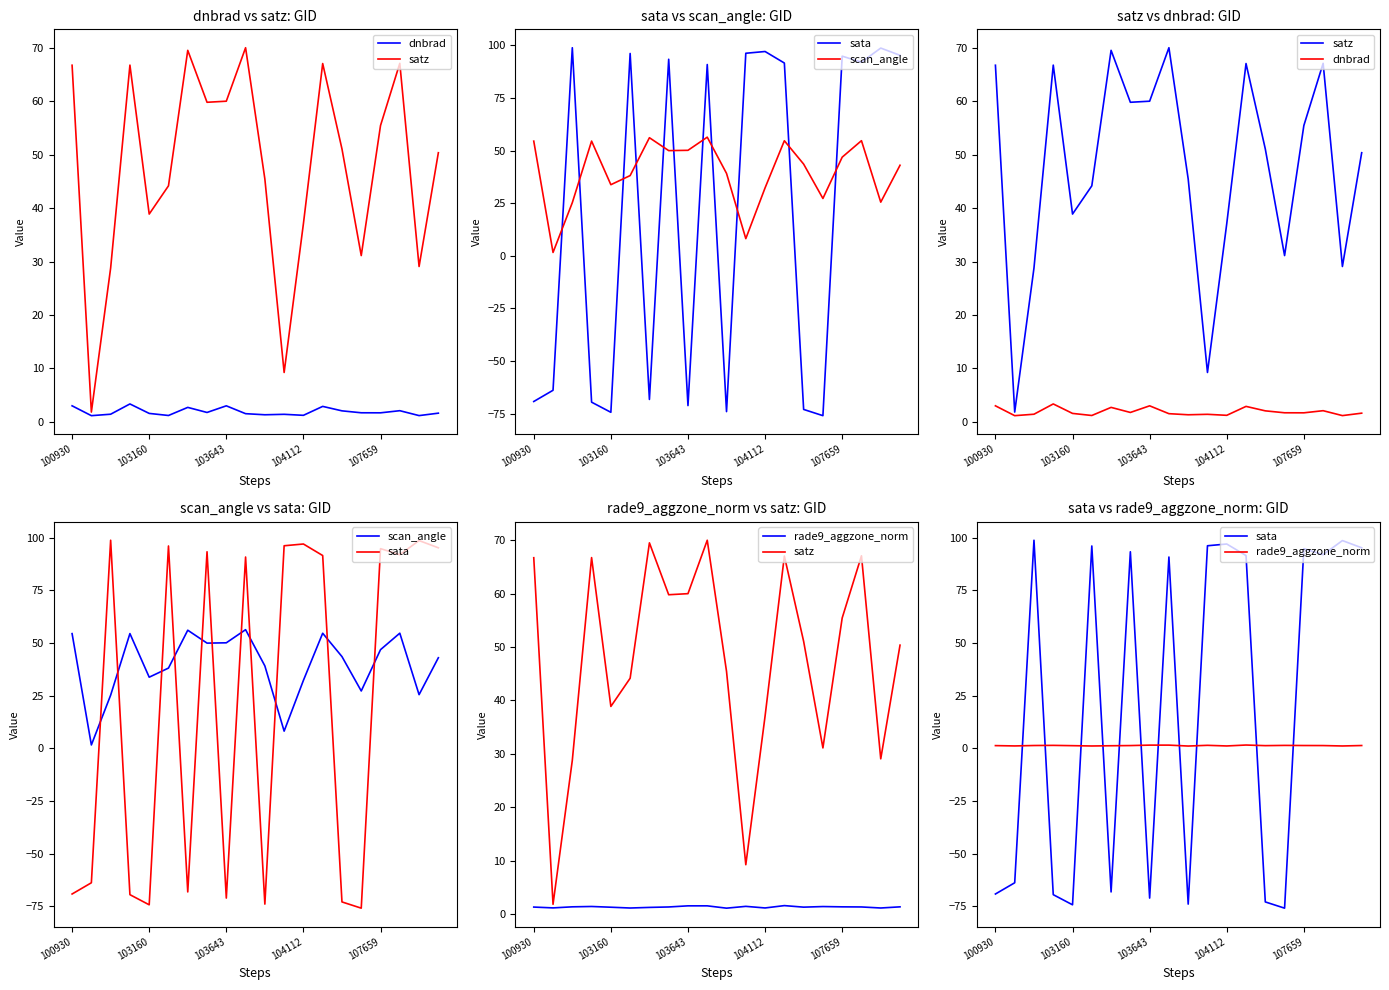

What is the label of the 7th point from the right?

13